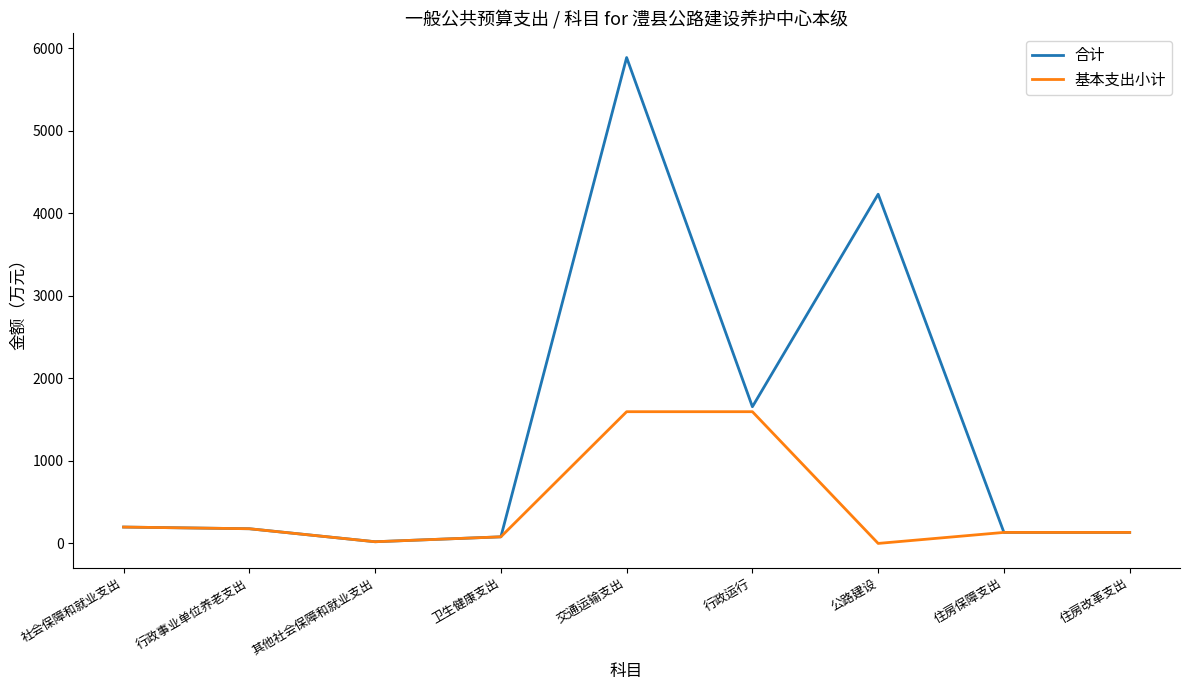

What is the total value across all series at 社会保障和就业支出?

396.3